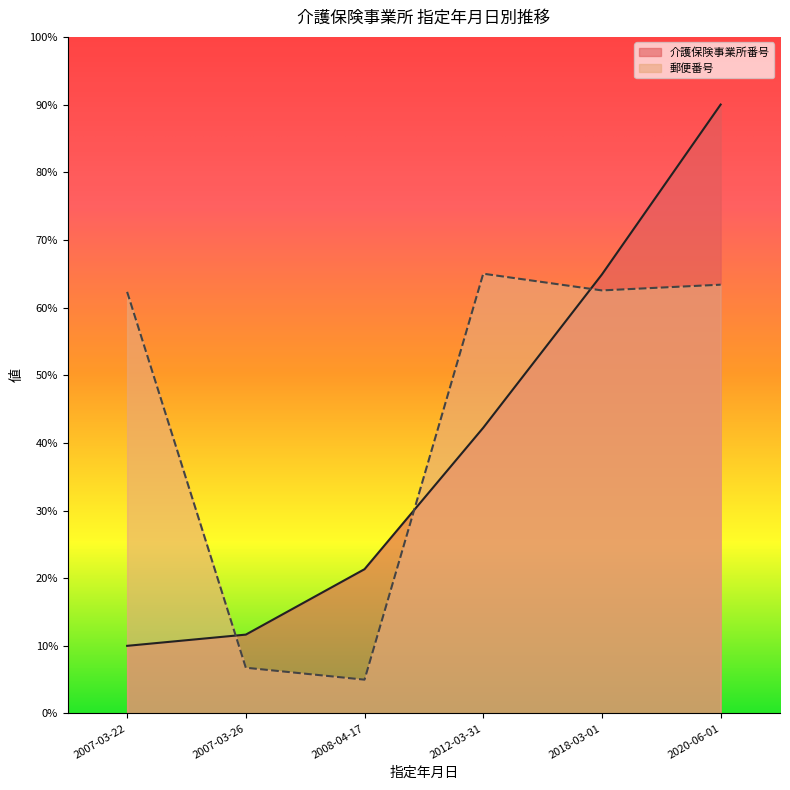

What is the difference between the second highest and second lowest values in the 介護保険事業所番号 series?

53.2